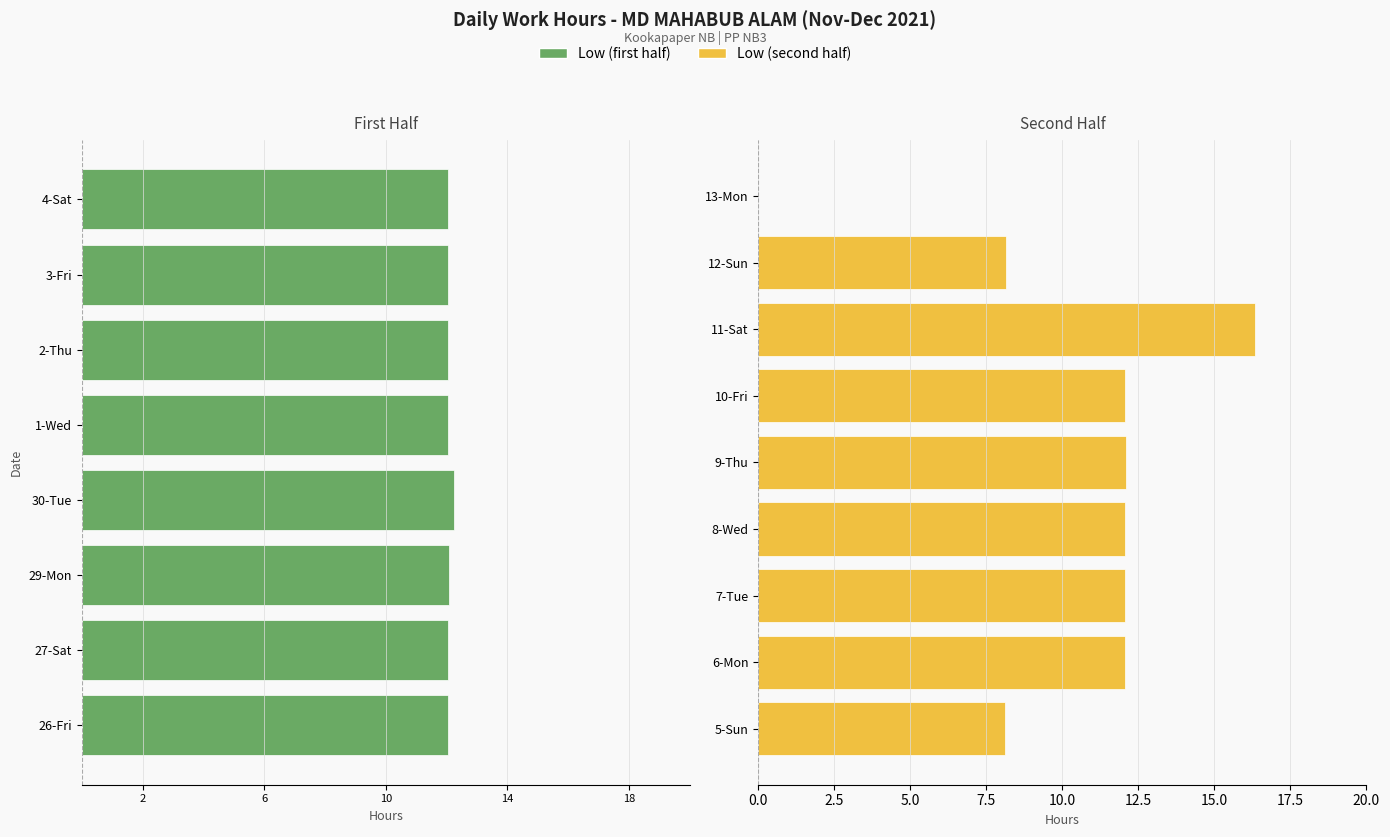

What is the label of the 15th bar from the right?

29-Mon